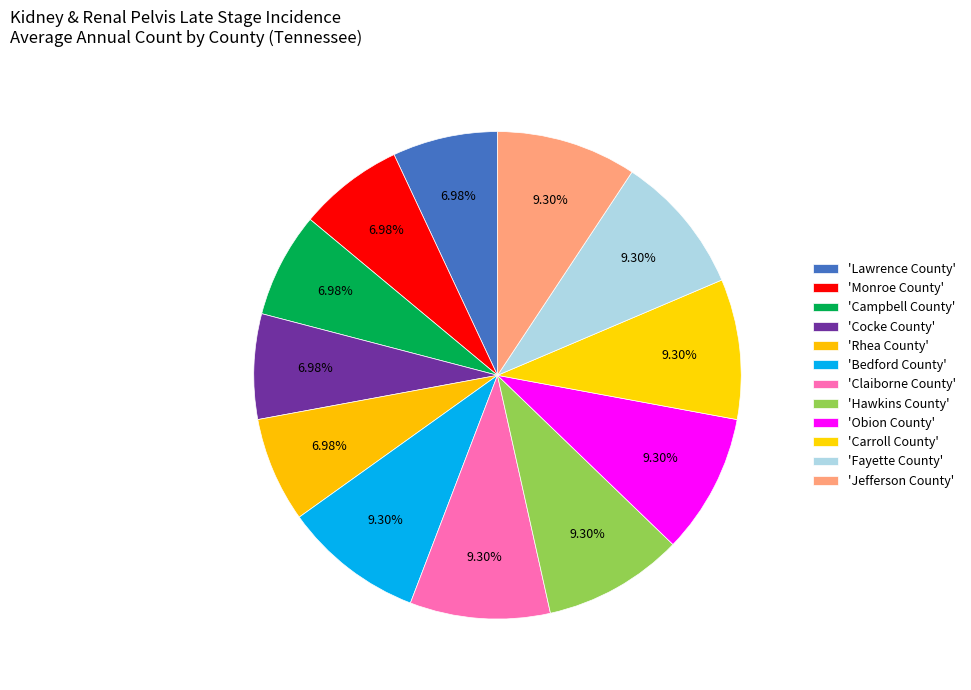

Count the number of slices in the pie.

12